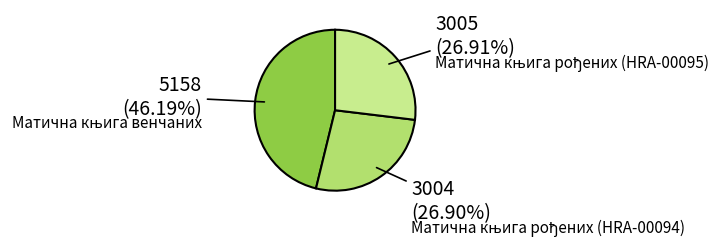

How many slices are in this pie chart?

3